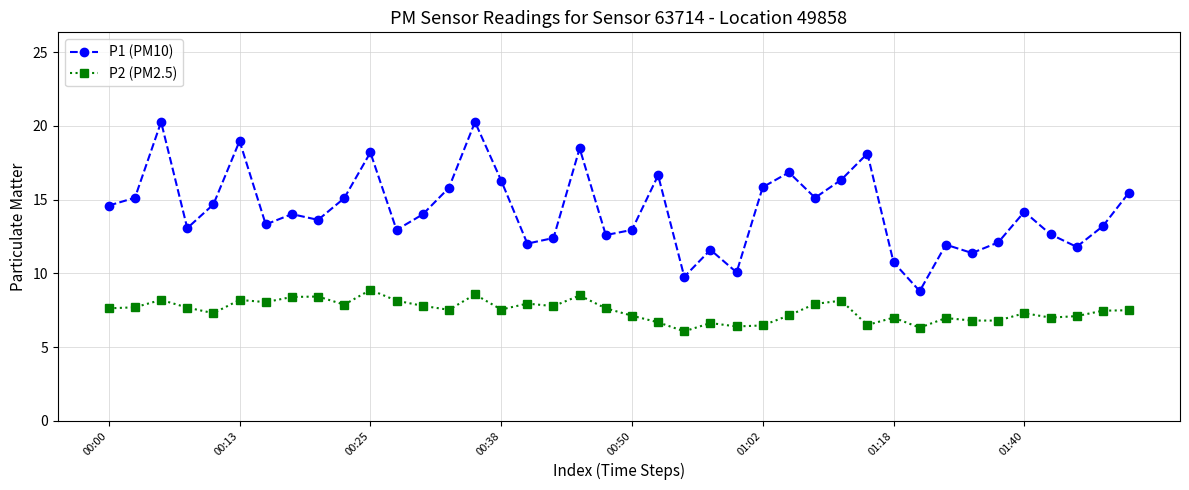

How many interior local valleys does the P1 (PM10) series have?

12